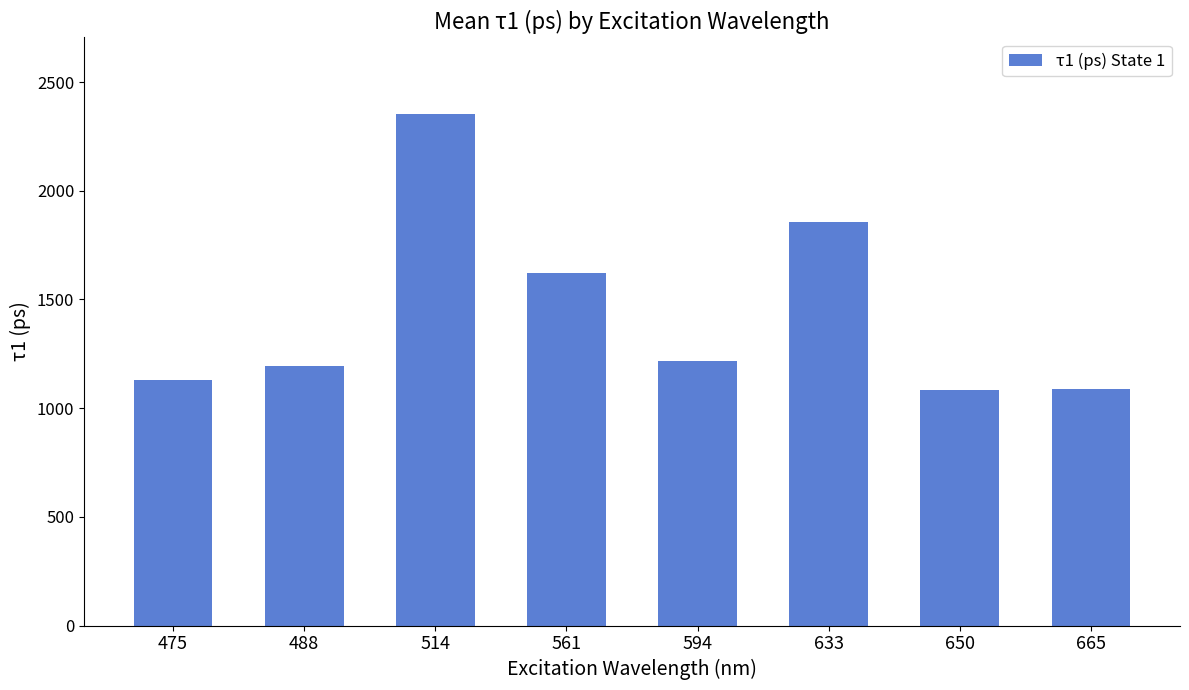

What is the difference between the maximum and second lowest values?

1262.5